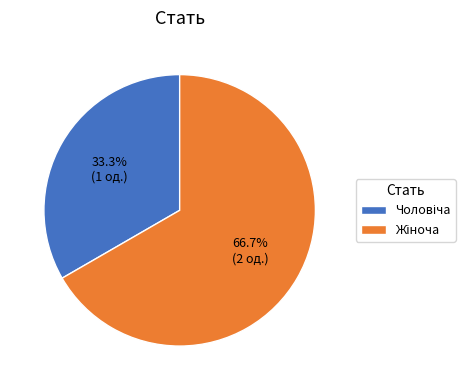

To the nearest percent, what is the combined percentage of Жіноча and Чоловіча?

100%